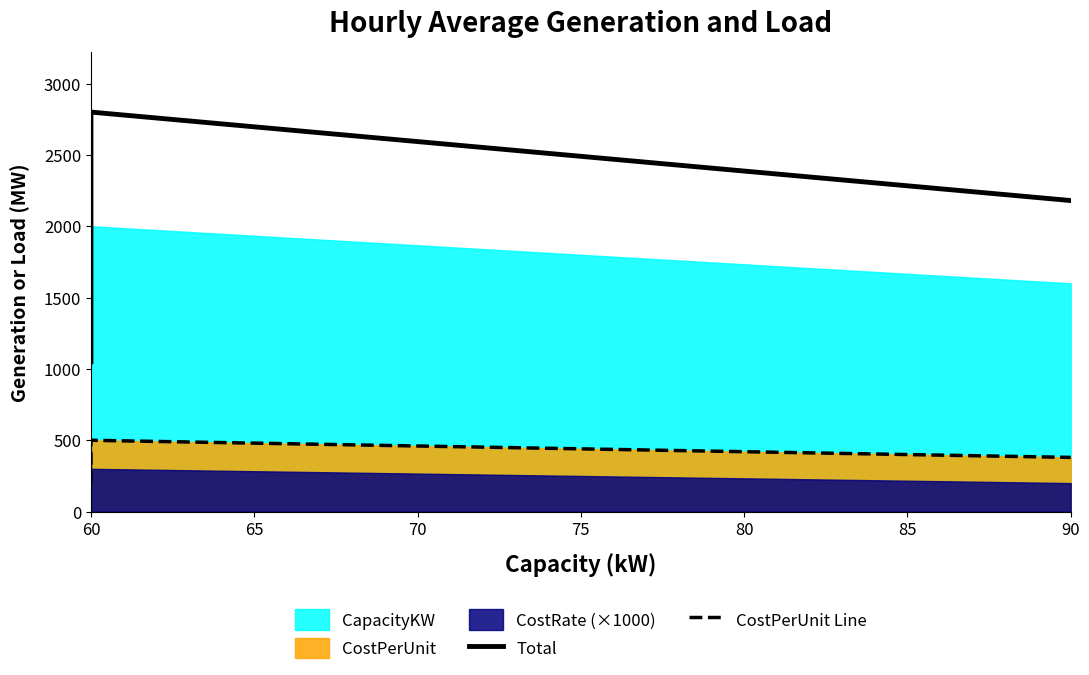

Count the number of categories in the chart.

3